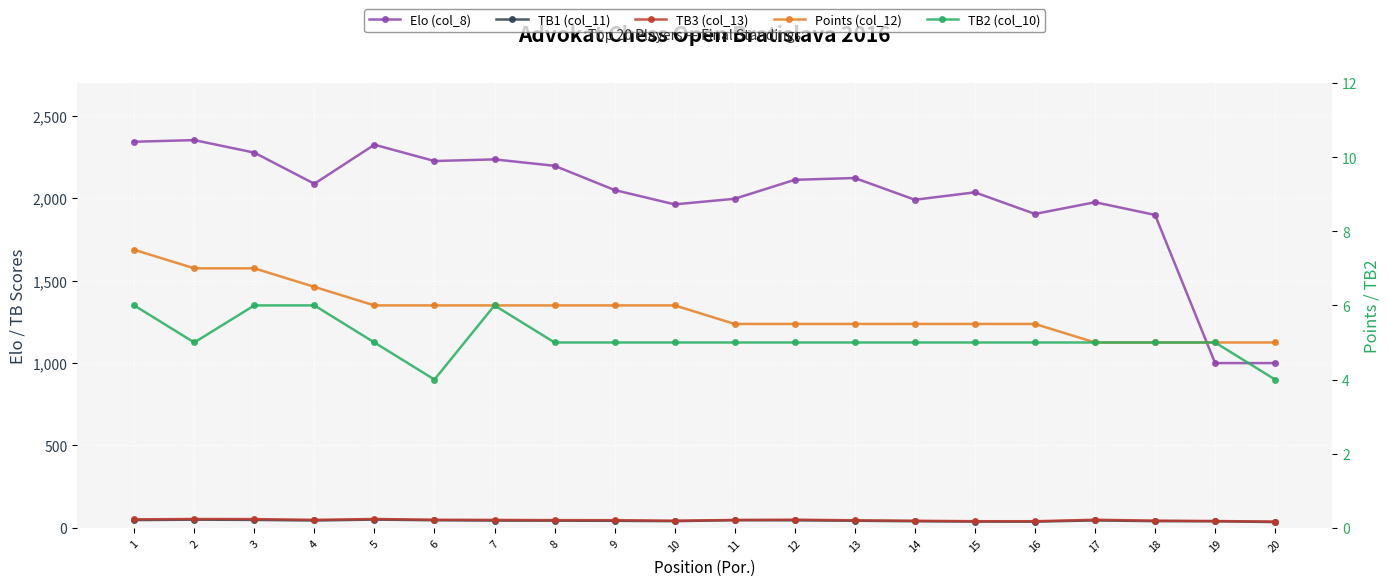

At how many categories does at least one series exceed 1435?

18